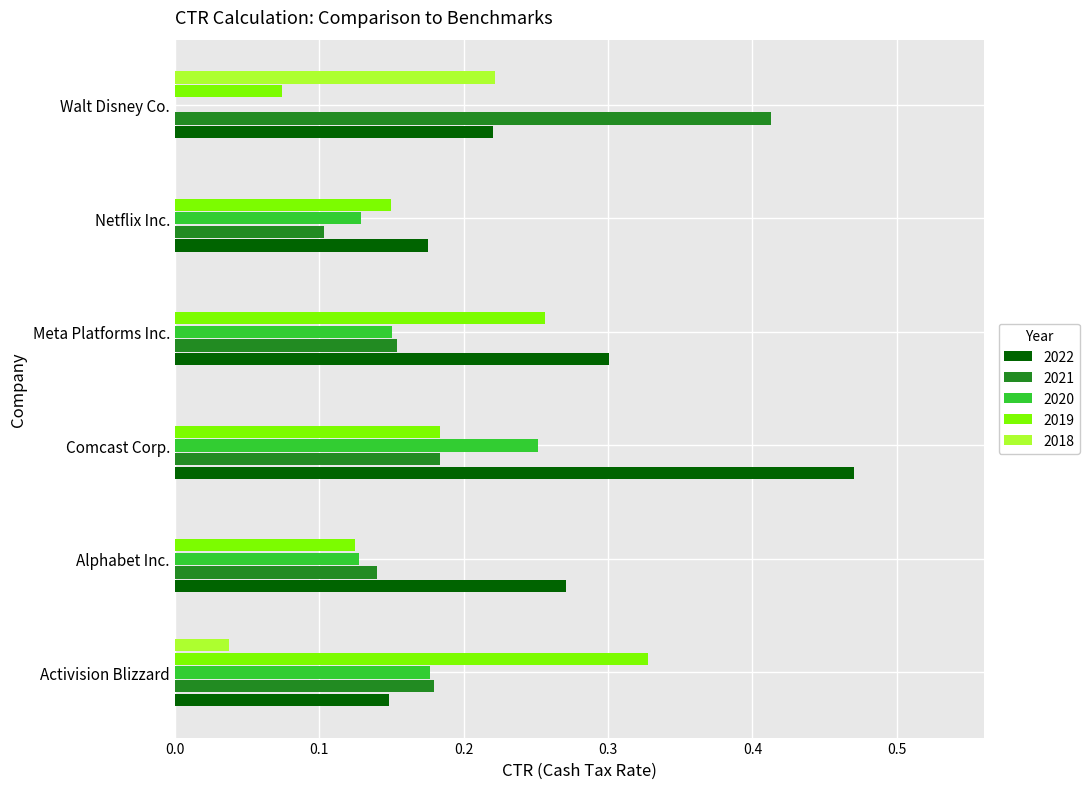

What is the total value across all series at Alphabet Inc.?

0.7